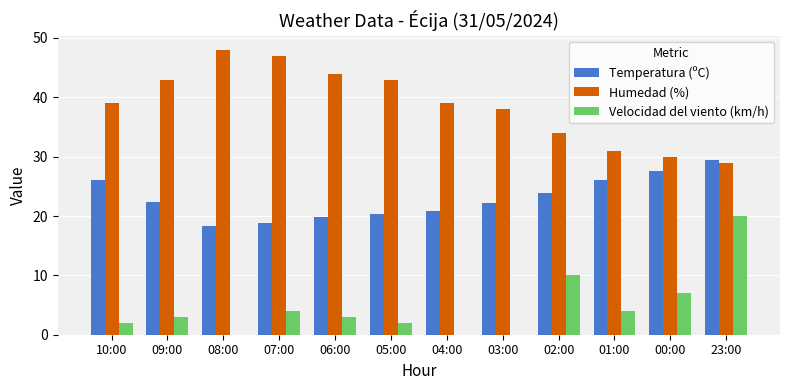

Is the value of Velocidad del viento (km/h) at 06:00 greater than the value of Humedad (%) at 08:00?

No